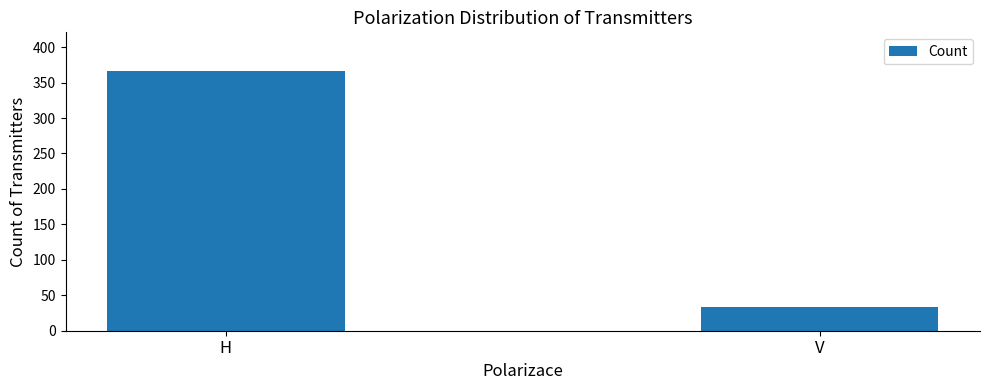

How many data points does each series have?

2